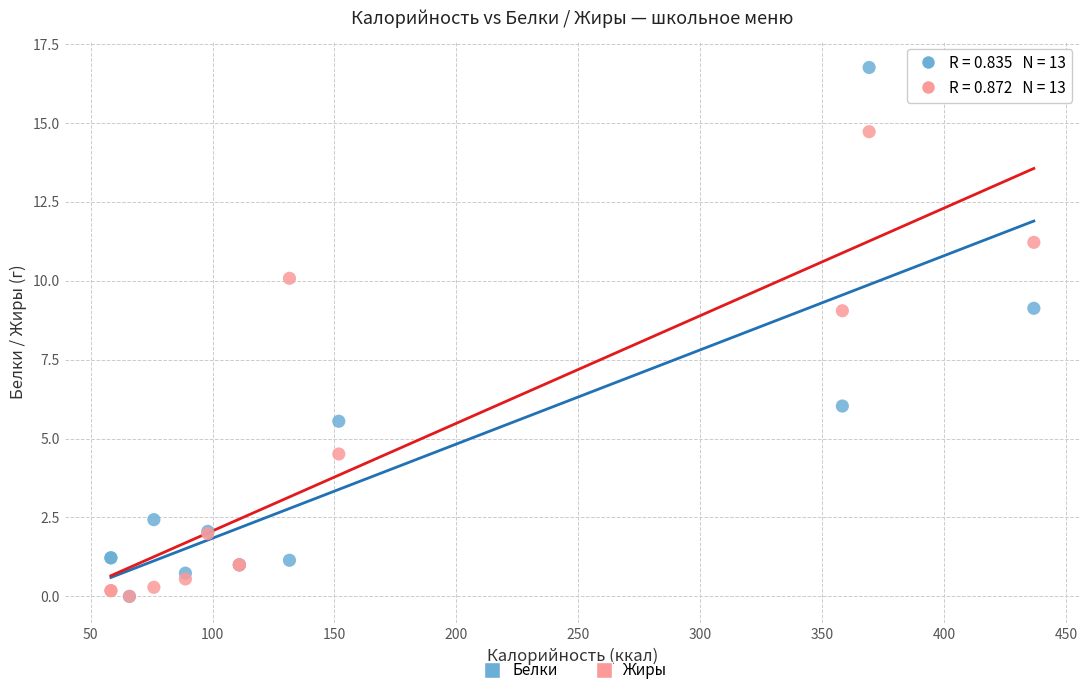

In the Жиры series, what Y value is closest to 7?

9.1